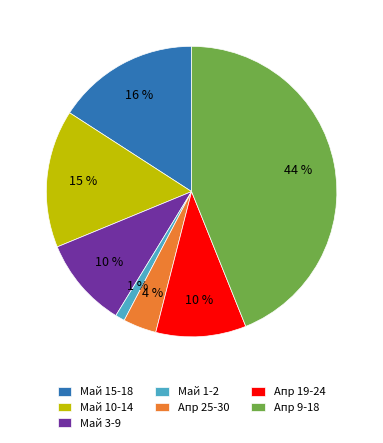

Between Май 15-18 and Май 1-2, which is larger?

Май 15-18